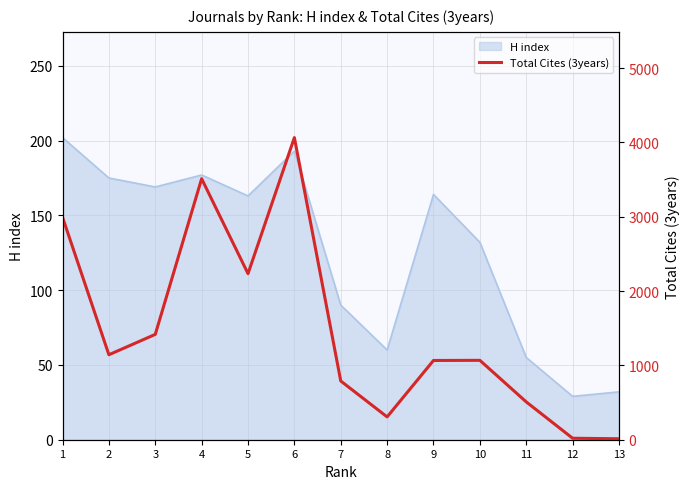

Which label corresponds to the smallest value in the chart?

13